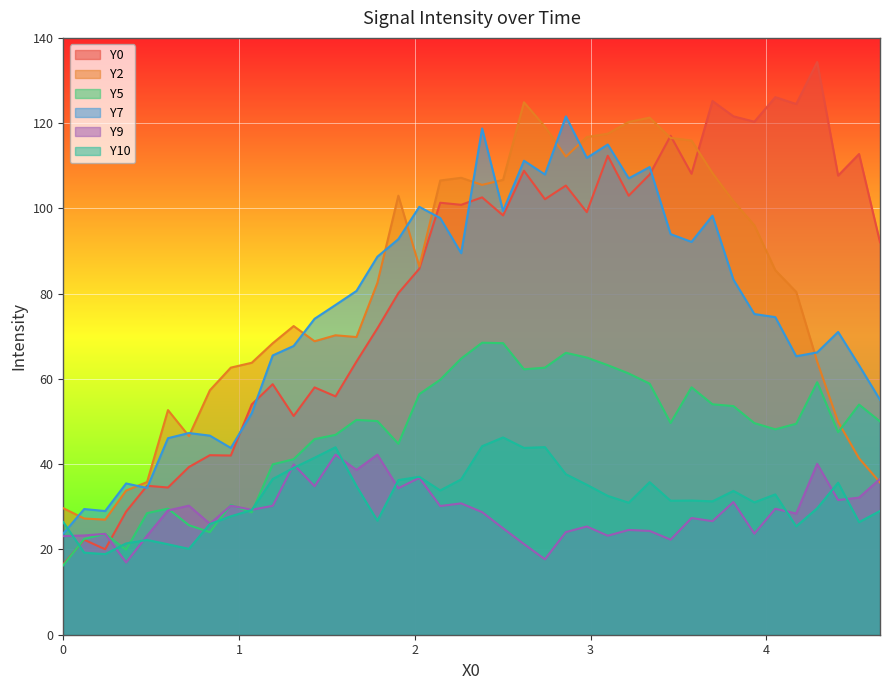

Which series has the widest spread of values?

Y0